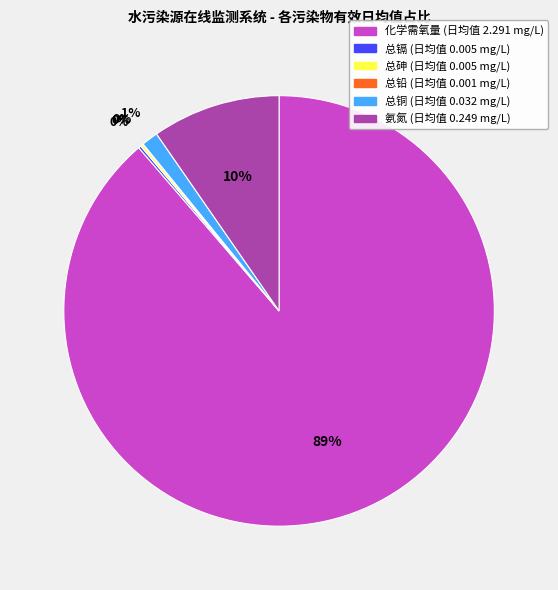

Does 化学需氧量 represent more than half of the total?

Yes